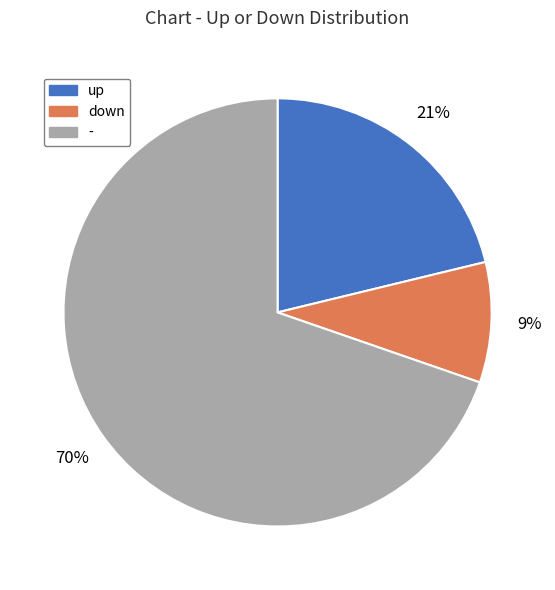

Is the sum of - and down greater than half?

Yes